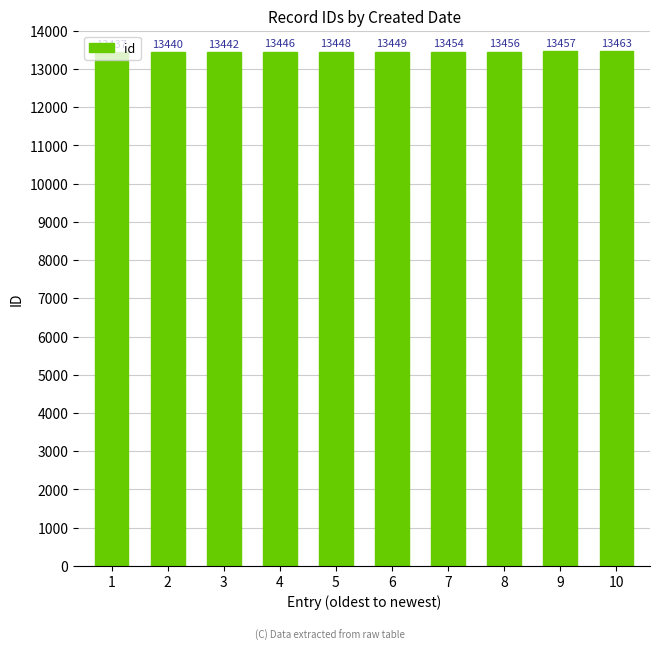

The chart shows a value of 13446 at 4. True or false?

True